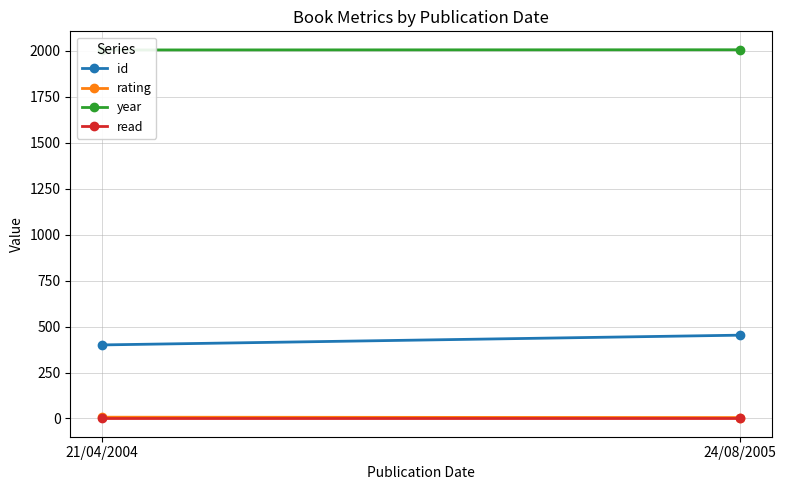

Reading left to right, list all the values displayed in this chart.

id: 21/04/2004=400	24/08/2005=453
rating: 21/04/2004=7	24/08/2005=5
year: 21/04/2004=2004	24/08/2005=2005
read: 21/04/2004=1	24/08/2005=1